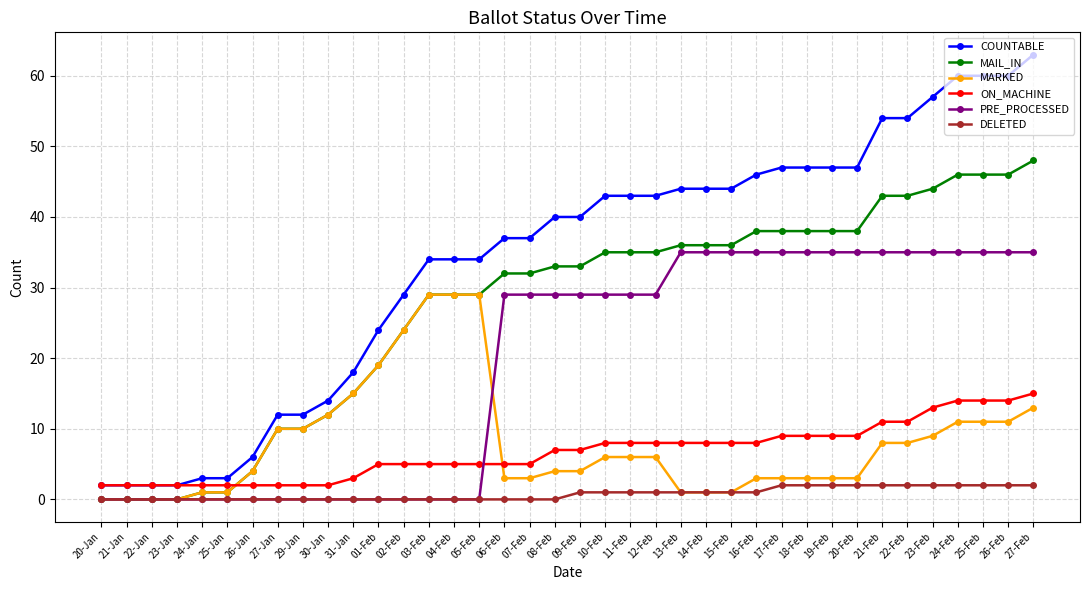

Is the value of DELETED at 10-Feb greater than the value of MARKED at 06-Feb?

No